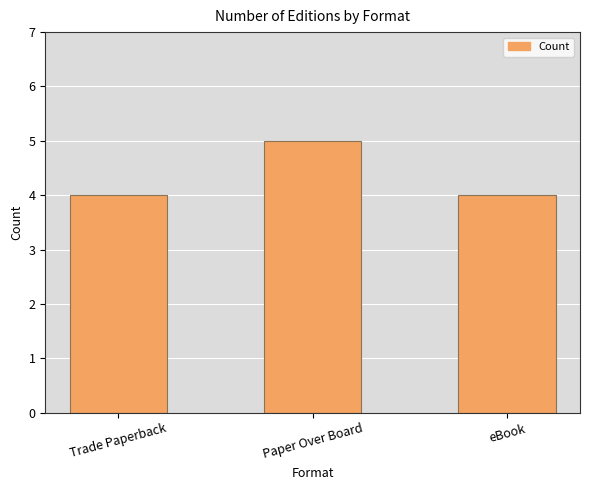

How many data points does each series have?

3